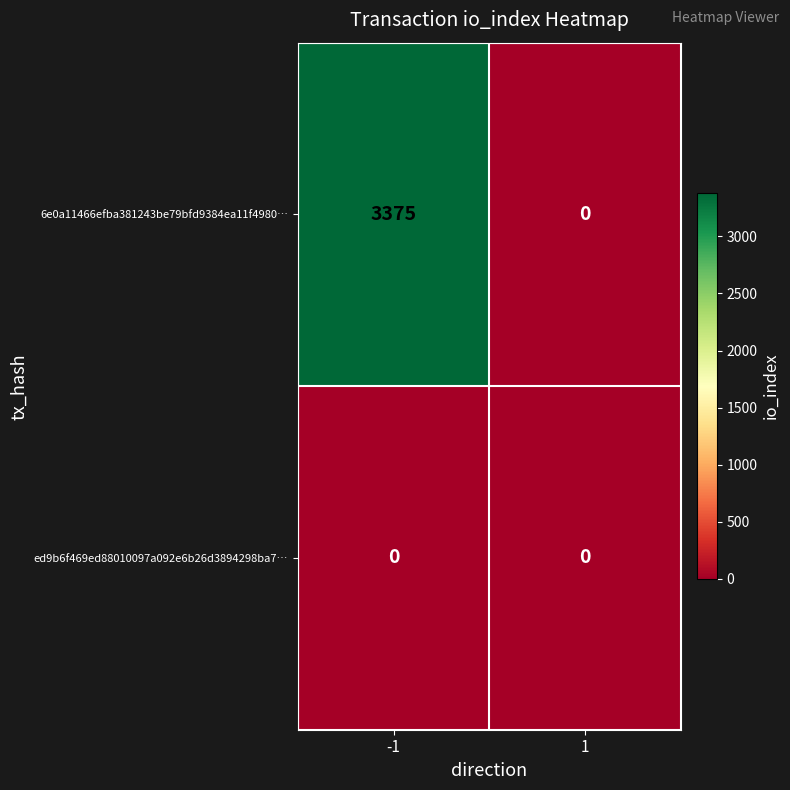

At how many categories does at least one series exceed 2690?

1